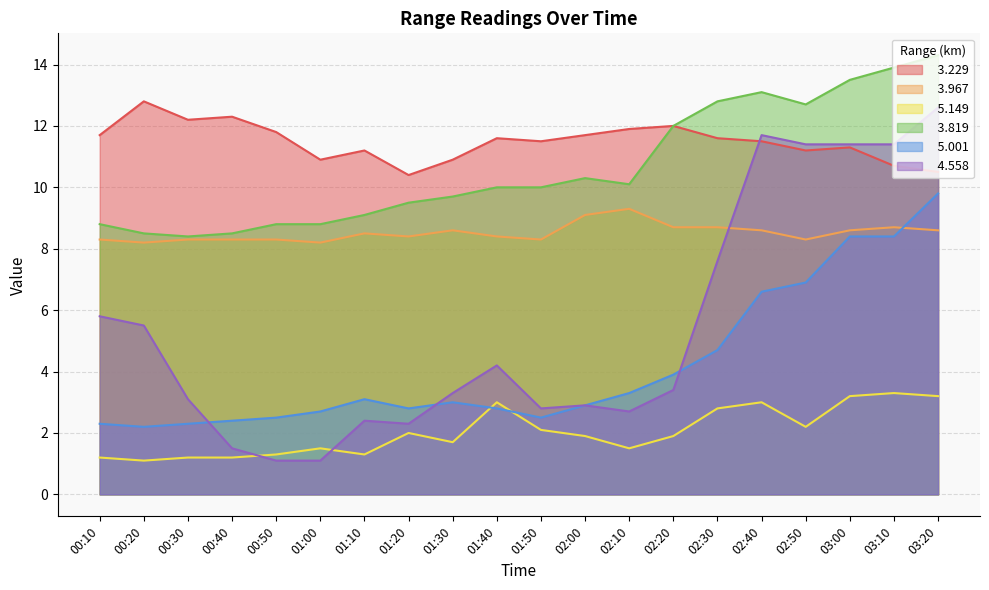

Which category has the lowest value in the   5.001 series?

00:20